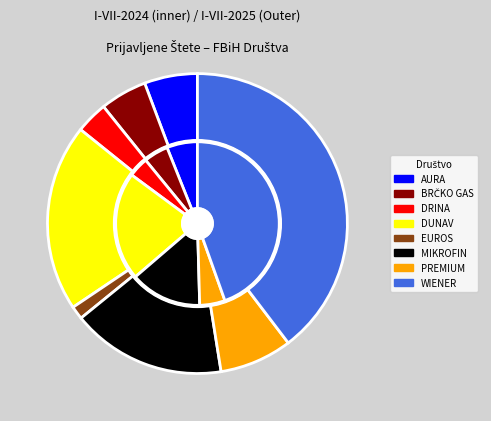

Which series has the widest spread of values?

values_2024